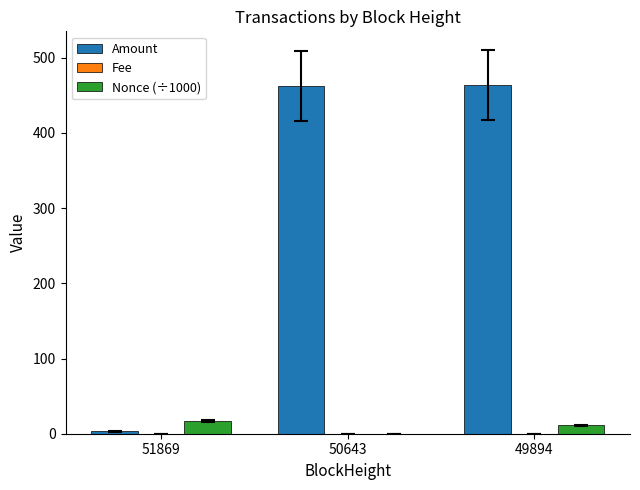

Which series has the largest total across all categories?

Amount